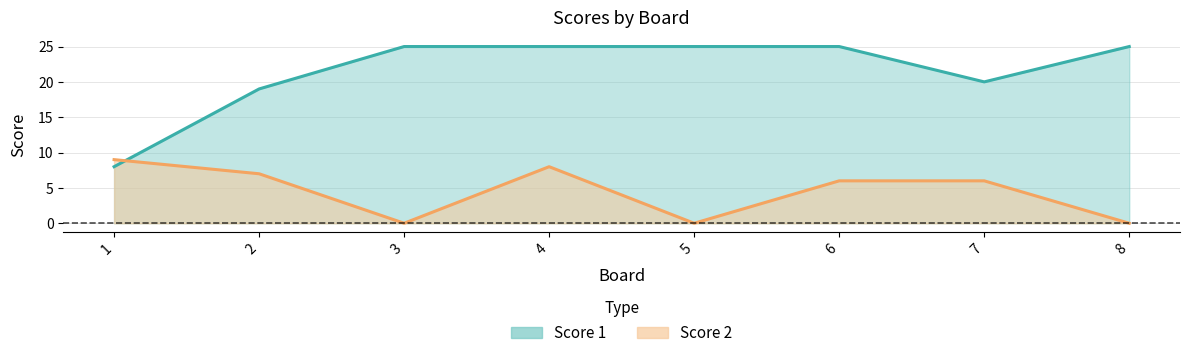

Rank the series at 1 from lowest to highest value.

Score 1, Score 2